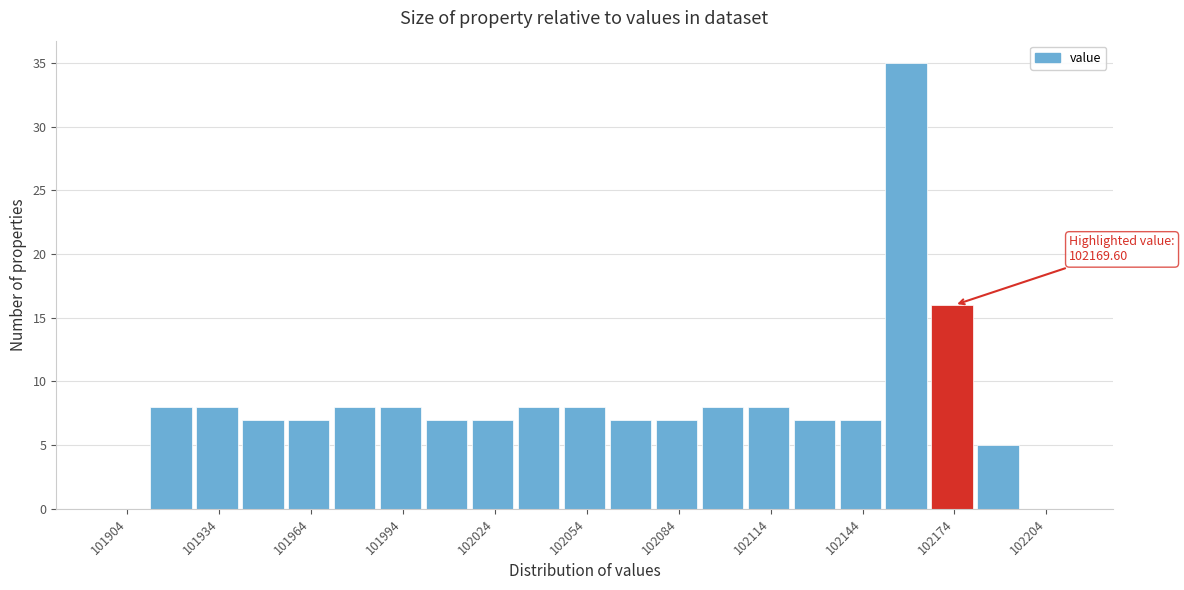

Read against the x-axis, roughly where is the centre of the tallest bar?

102160